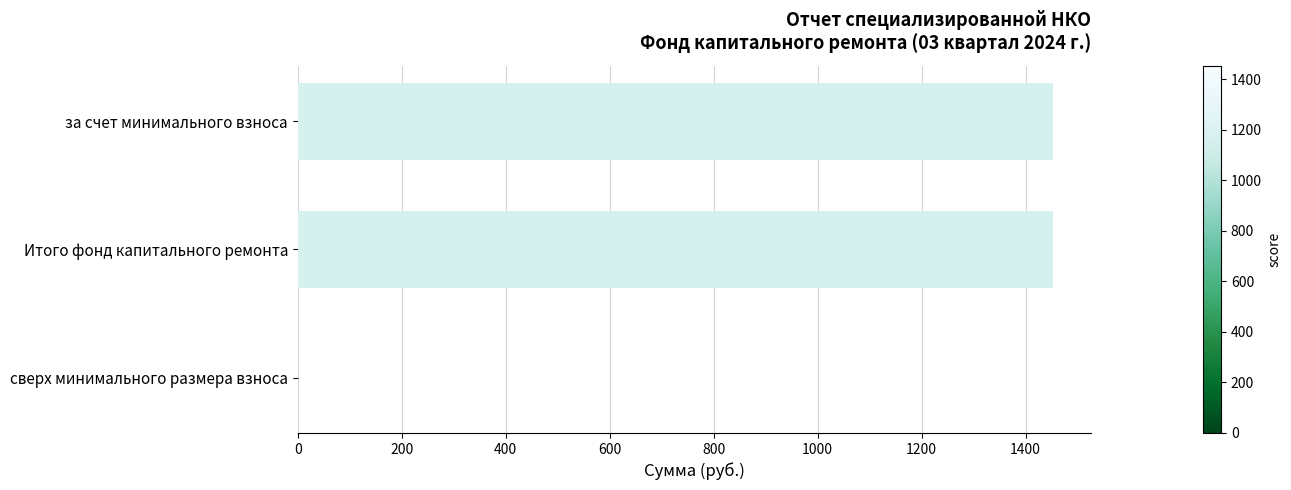

What is the greatest value displayed?

1452.7